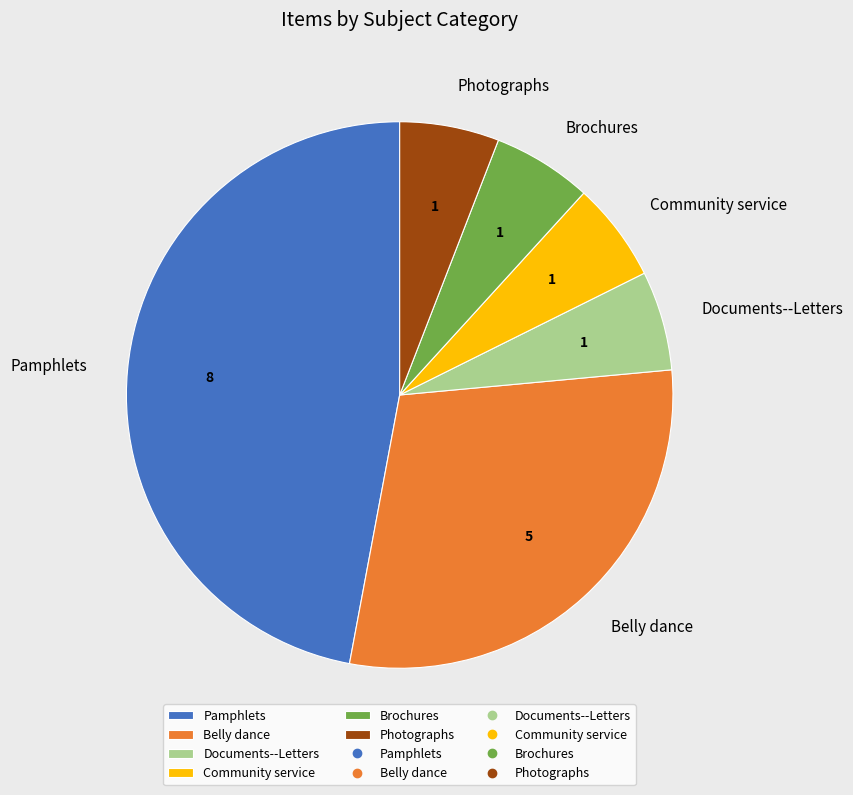

How many slices are in this pie chart?

6